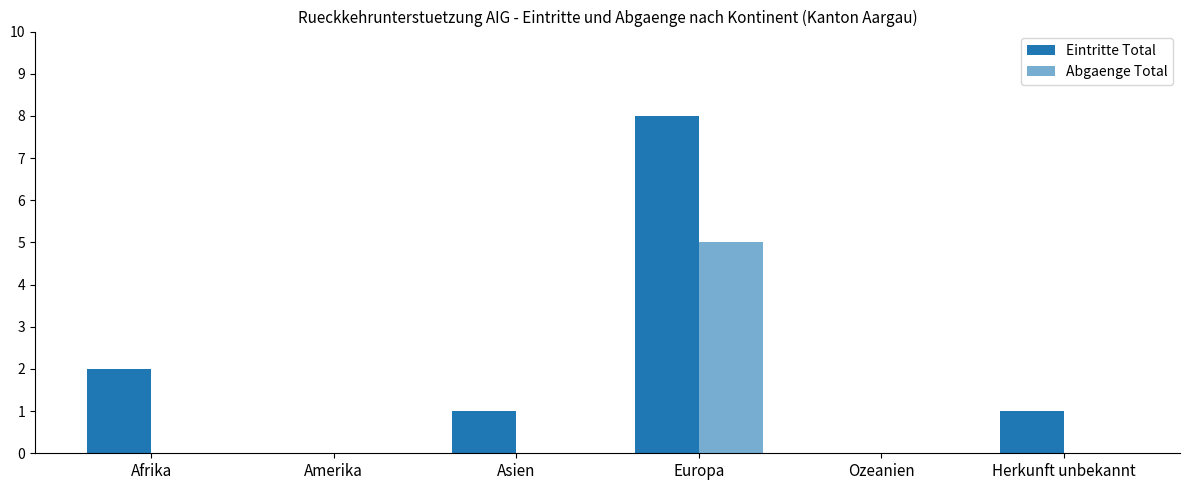

Rank the series by their average value, from lowest to highest.

Abgaenge Total, Eintritte Total